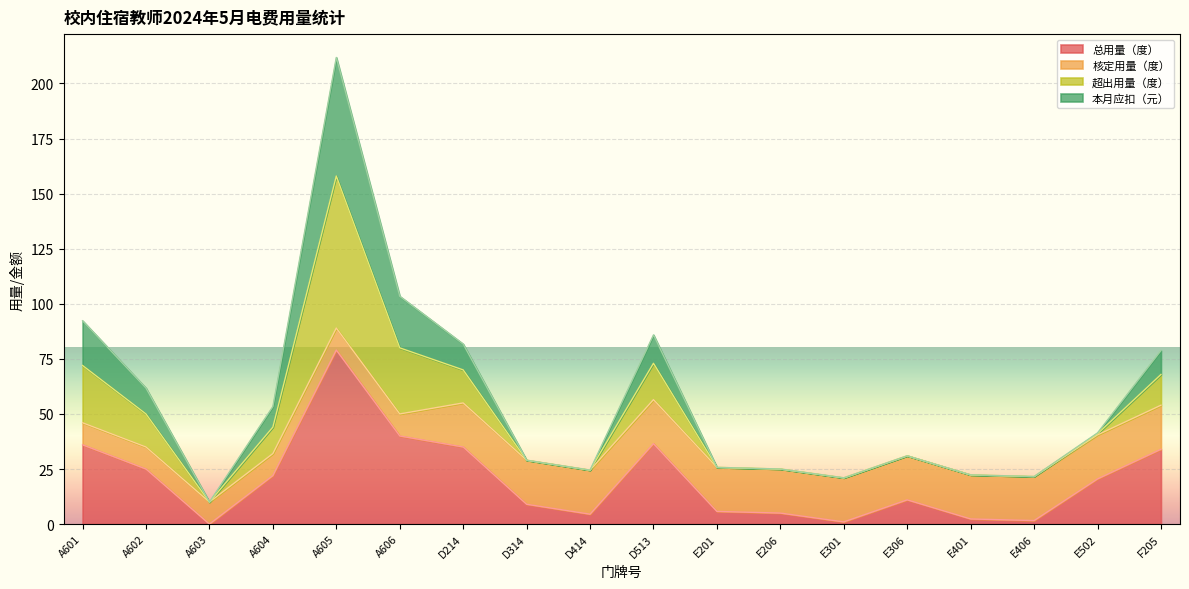

What is the difference between the maximum and second lowest values in the 总用量（度） series?

78.0